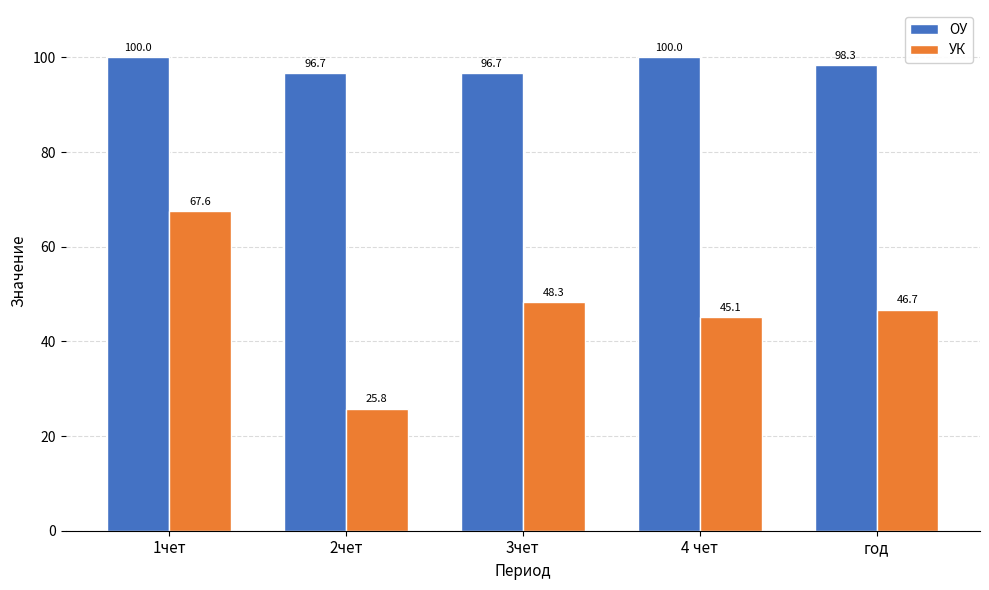

What is the label of the 4th bar from the right?

2чет